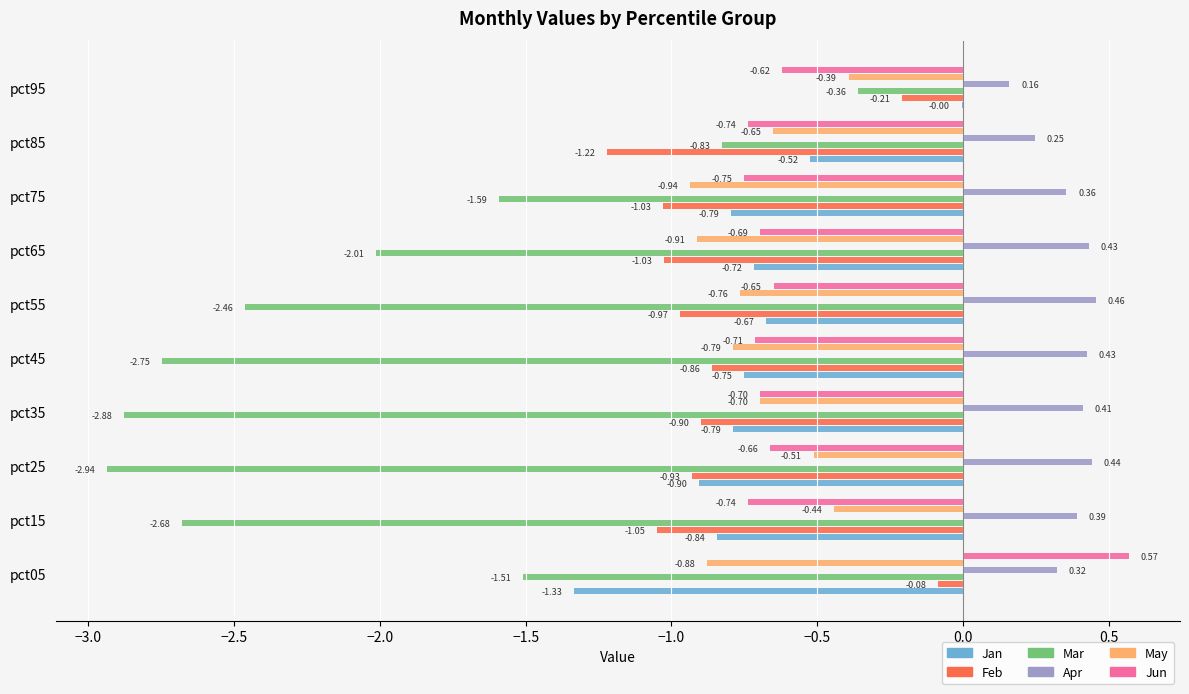

At which category is the sum across all series the highest?

pct95